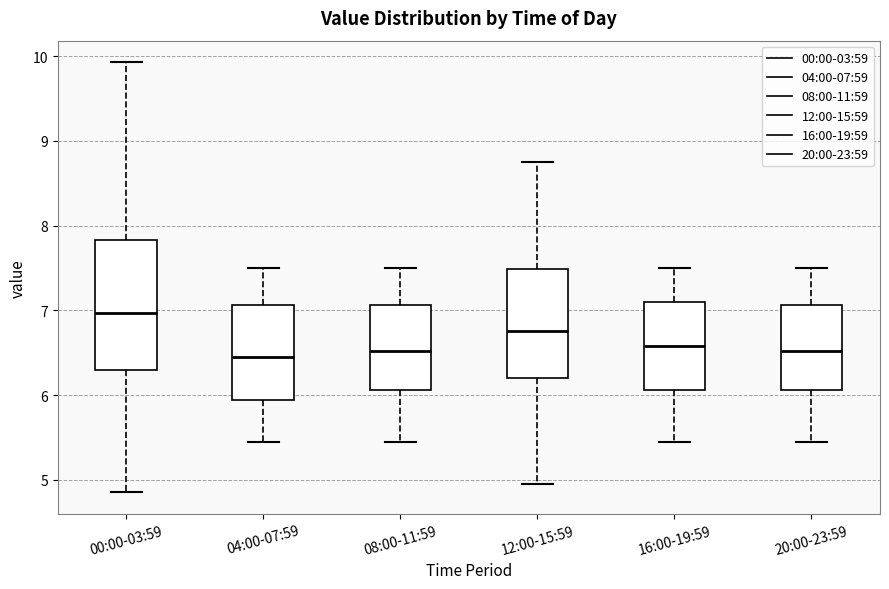

Which box is the tallest, from its lower edge to its upper edge?

00:00-03:59